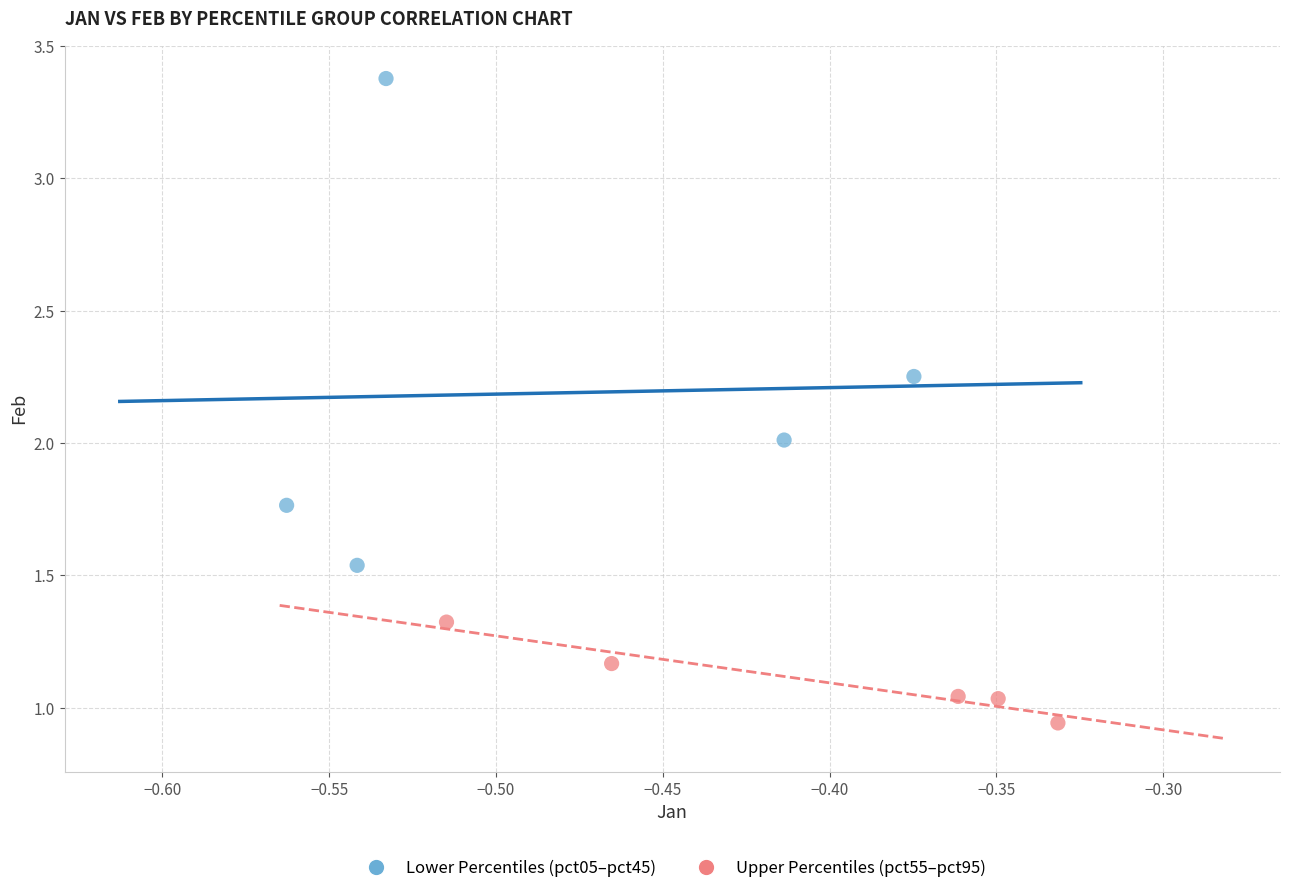

Which series reaches the maximum Y coordinate?

Lower Percentiles (pct05–pct45)